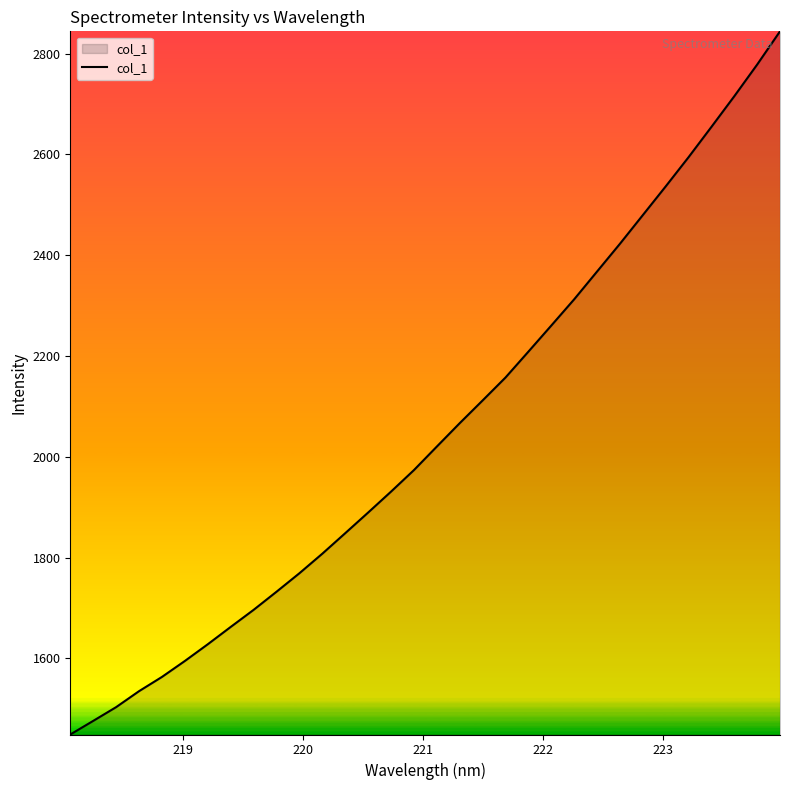

What is the smallest value displayed?

1449.1